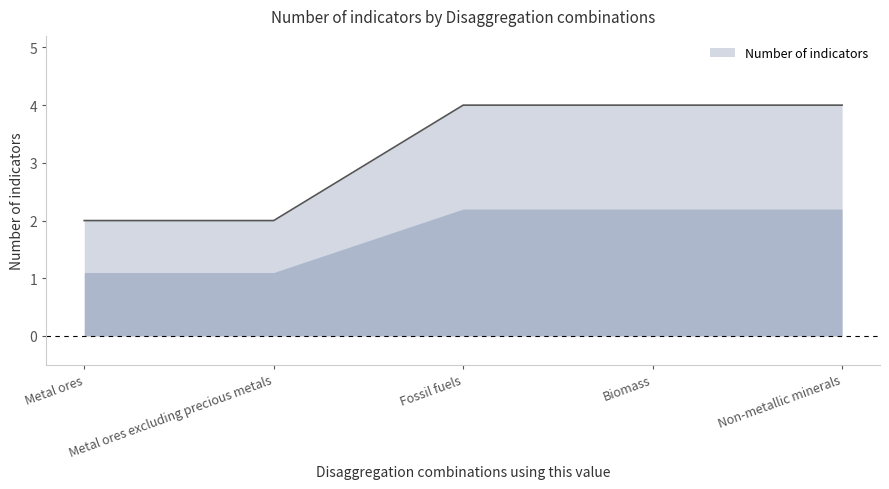

What is the sum of the values at Metal ores and Biomass?

6